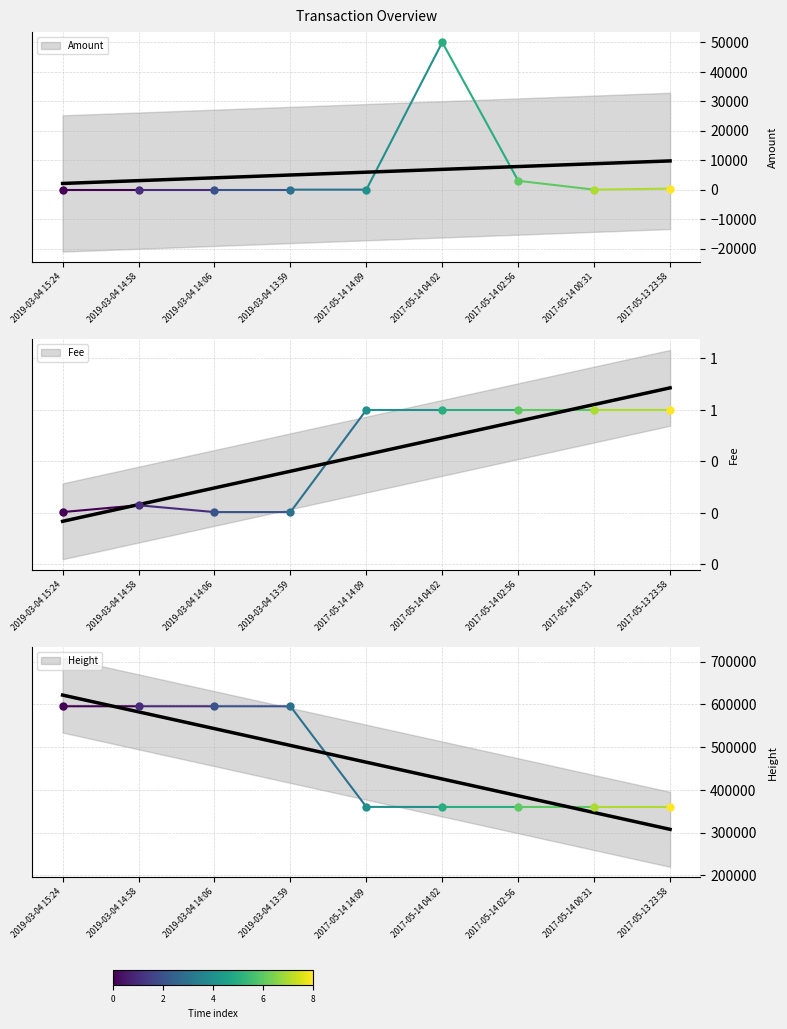

What is the total value across all series at 2019-03-04 14:58?

595305.1